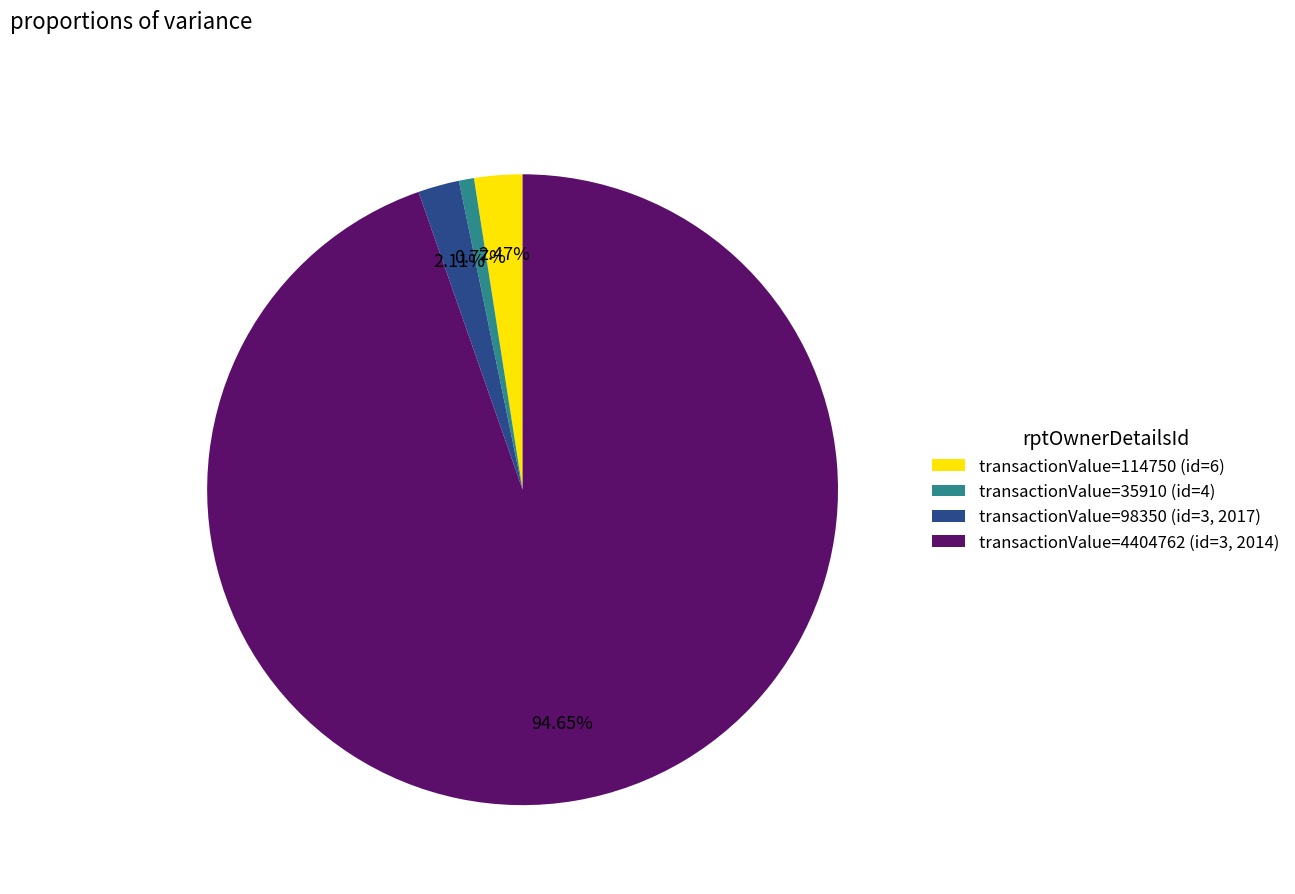

Which has a higher value, transactionValue=35910 (id=4) or transactionValue=114750 (id=6)?

transactionValue=114750 (id=6)